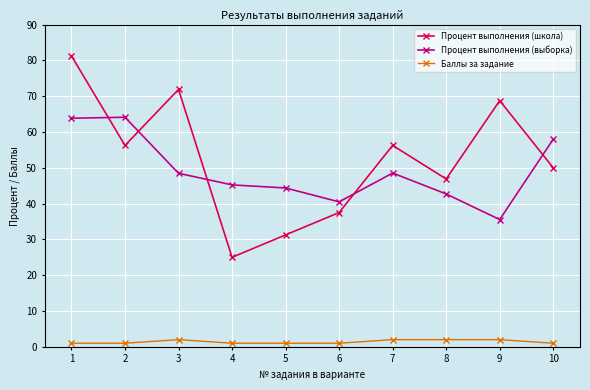

What is the value of the Баллы за задание point at the 4th from the left?

1.0